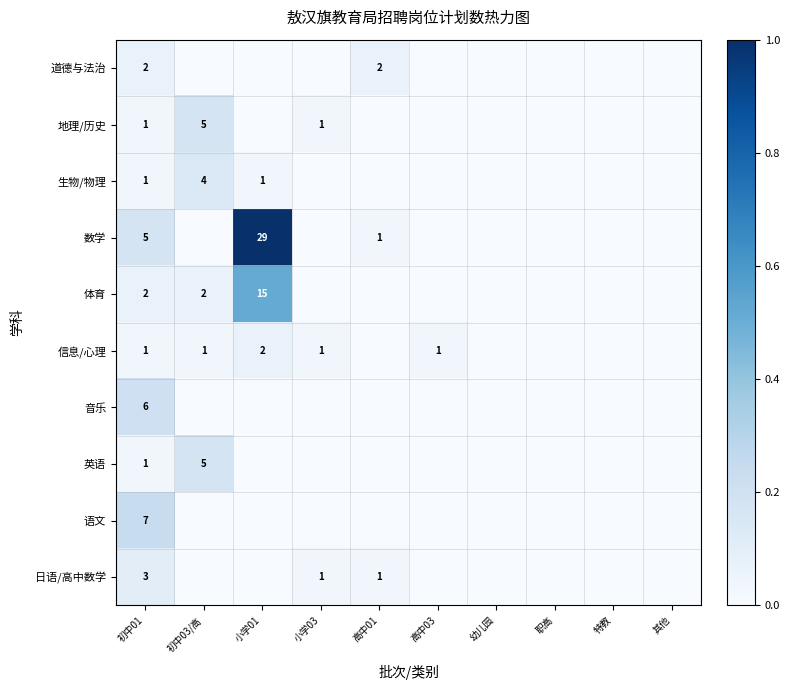

Is it true that 数学 equals 0.0 at 高中03?

True